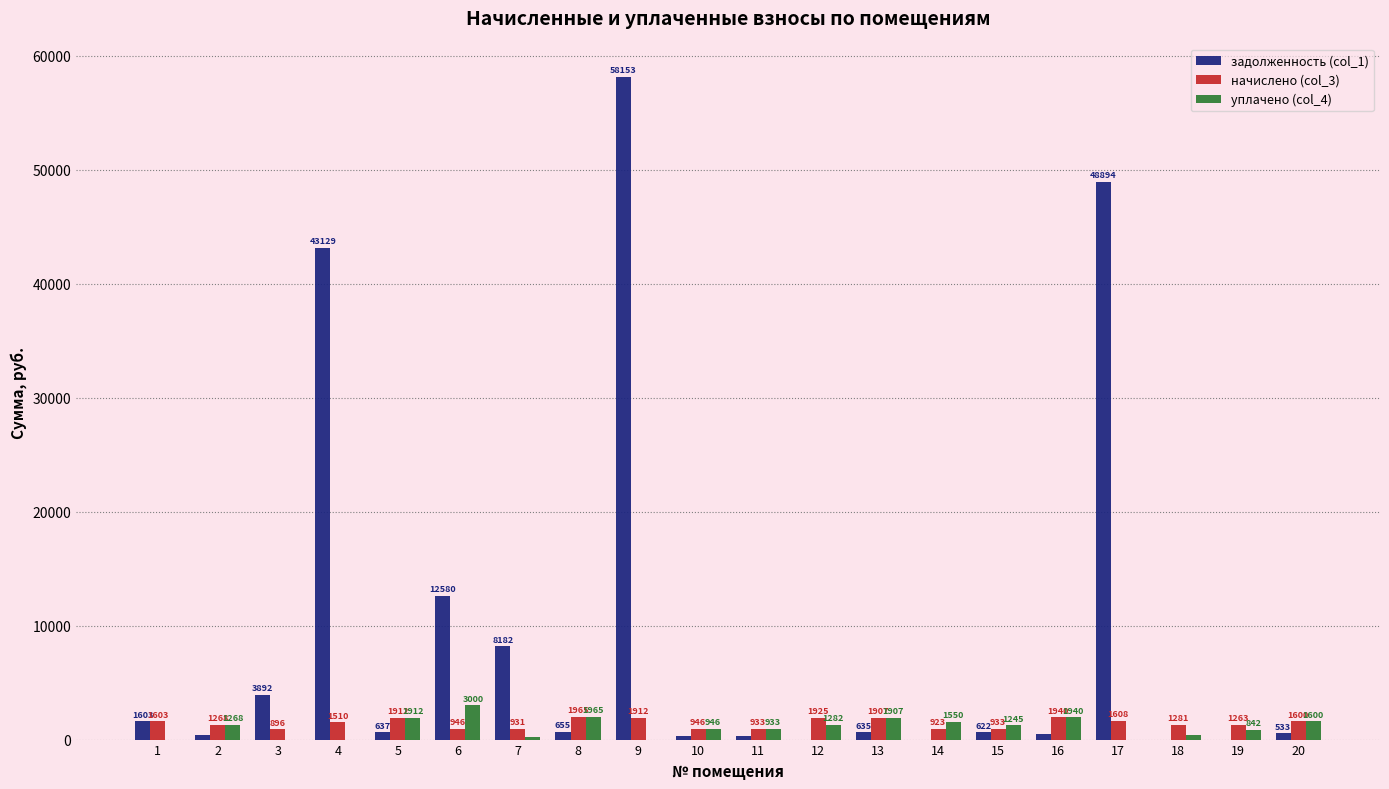

At which category is the sum across all series the highest?

9